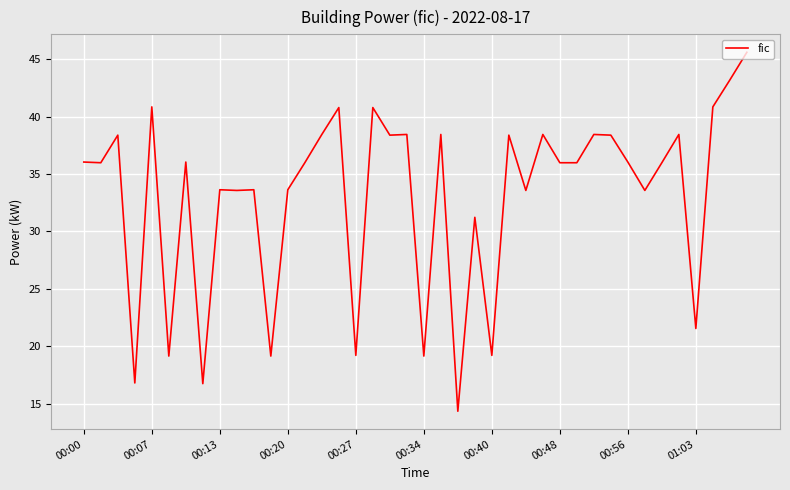

What is the greatest value displayed?

45.6